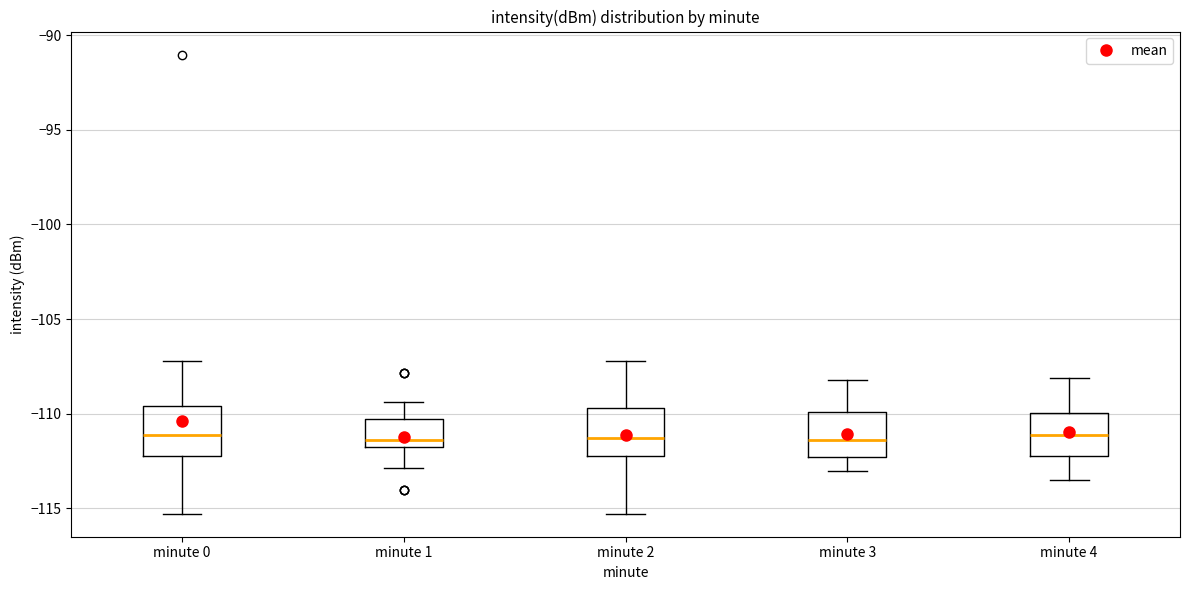

Reading left to right, read every box against the y-axis: the position of its median line, the range the box covers, and the ends of its whiskers. The values are not printed on the chart, so give them approximately, as read against the axis.

minute 0: median -111.0, box -112.5 to -109.5, whiskers -115.5 to -107.0
minute 1: median -111.5, box -112.0 to -110.5, whiskers -113.0 to -109.5
minute 2: median -111.5, box -112.5 to -109.5, whiskers -115.5 to -107.0
minute 3: median -111.5, box -112.5 to -110.0, whiskers -113.0 to -108.0
minute 4: median -111.0, box -112.0 to -110.0, whiskers -113.5 to -108.0